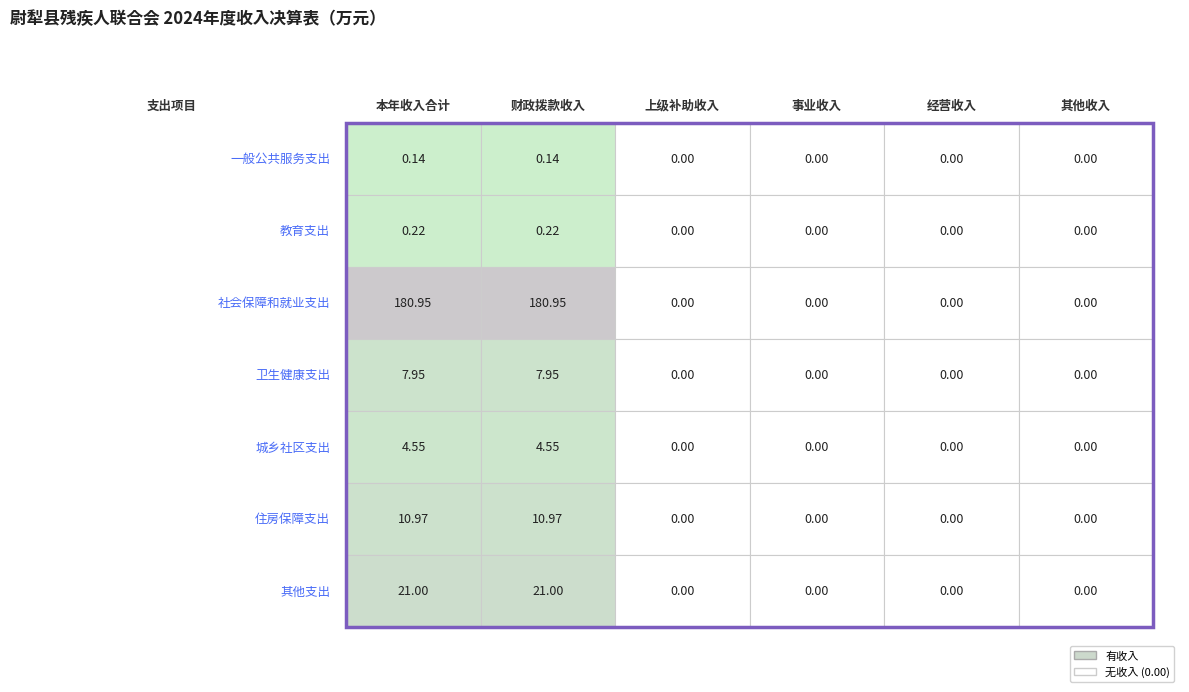

Is it true that 其他支出 equals 37.7 at 1?

False